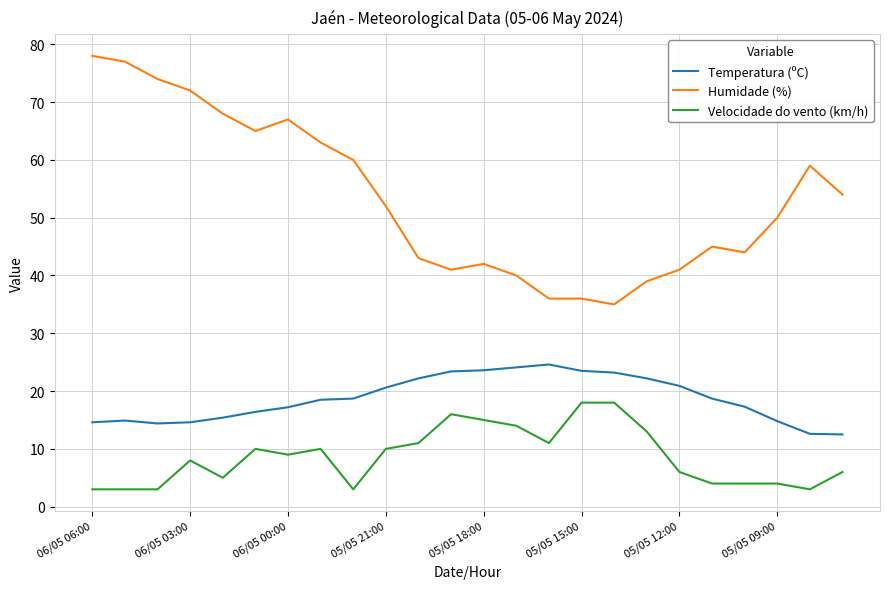

List the series in order of their peak value, lowest first.

Velocidade do vento (km/h), Temperatura (ºC), Humidade (%)